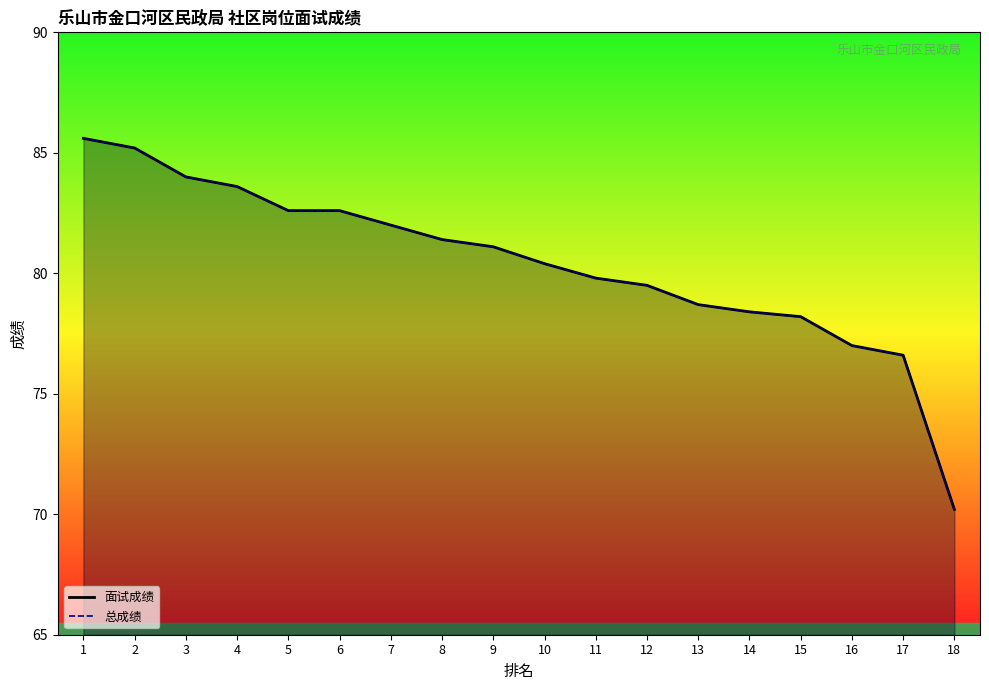

What is the sum of the 面试成绩_line values at 7 and 17?

158.6